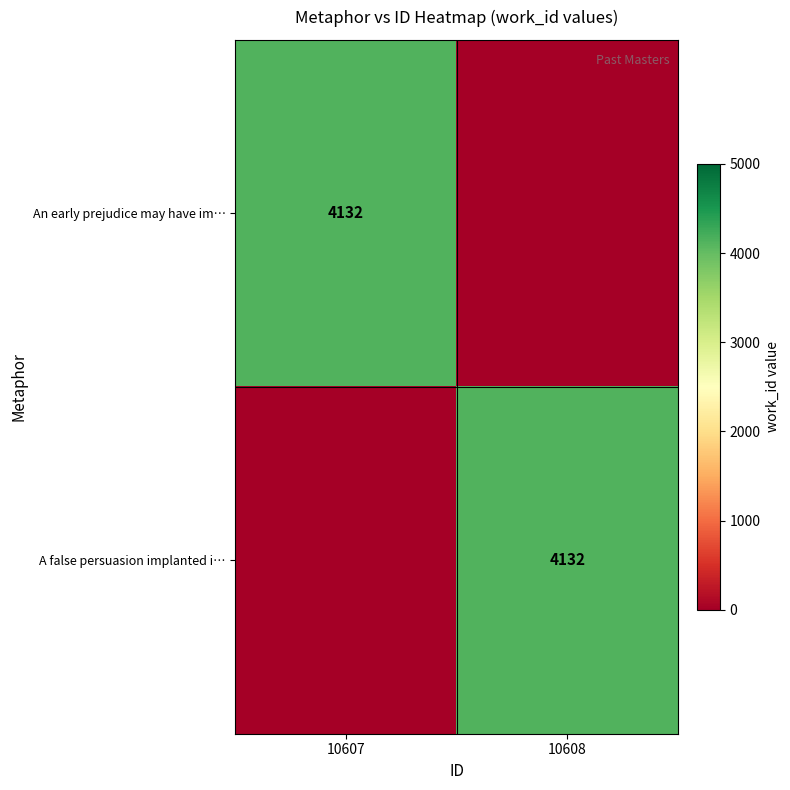

Which has a higher value, 10607 or 10608?

10607